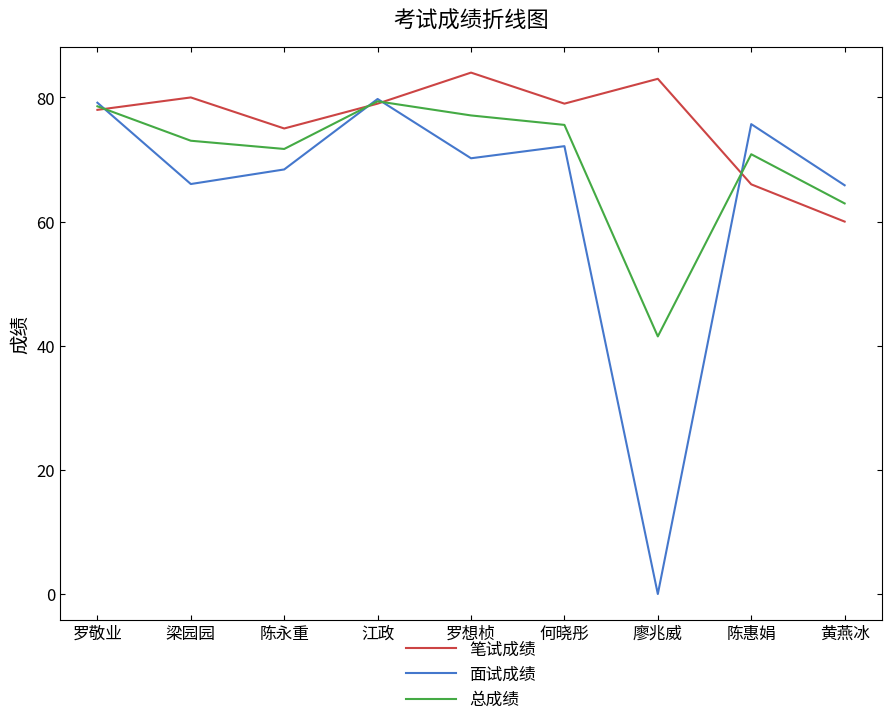

What is the approximate value of 面试成绩 at 罗敬业?

79.2